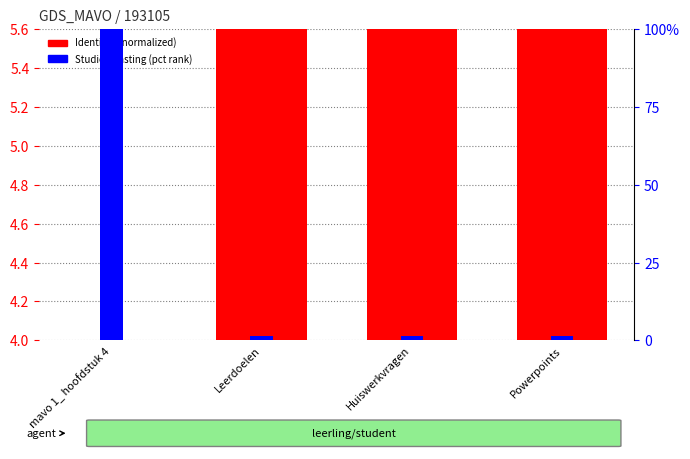

At which label does Studiebelasting (pct rank) reach its peak?

mavo 1_ hoofdstuk 4